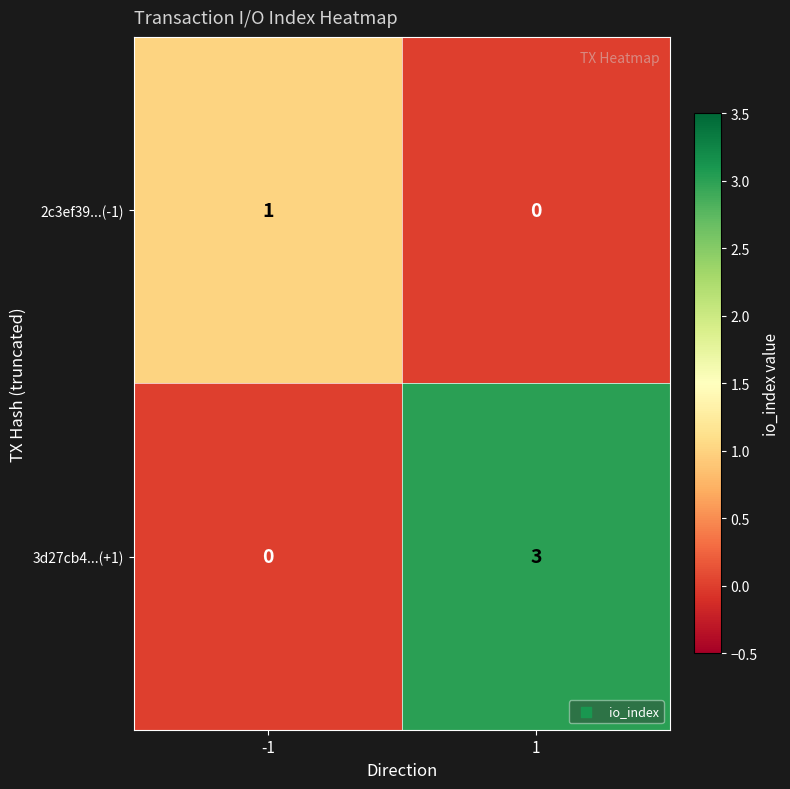

How many series are shown in this chart?

2